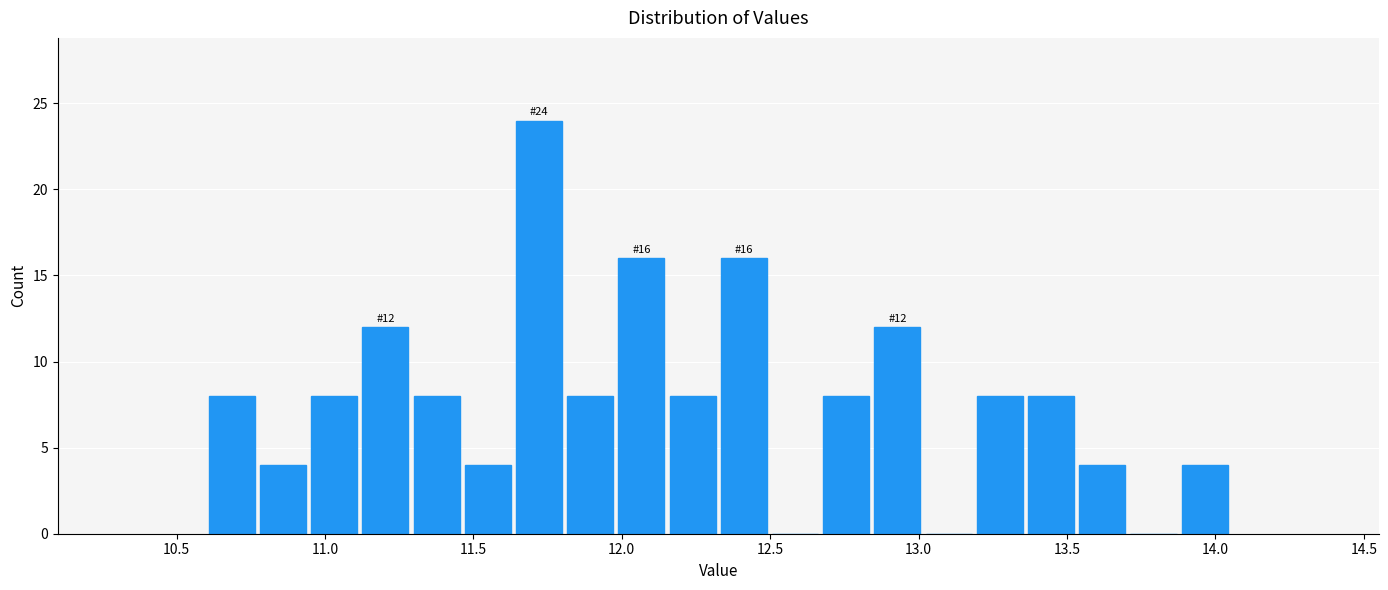

Read against the x-axis, roughly where is the centre of the tallest bar?

11.70